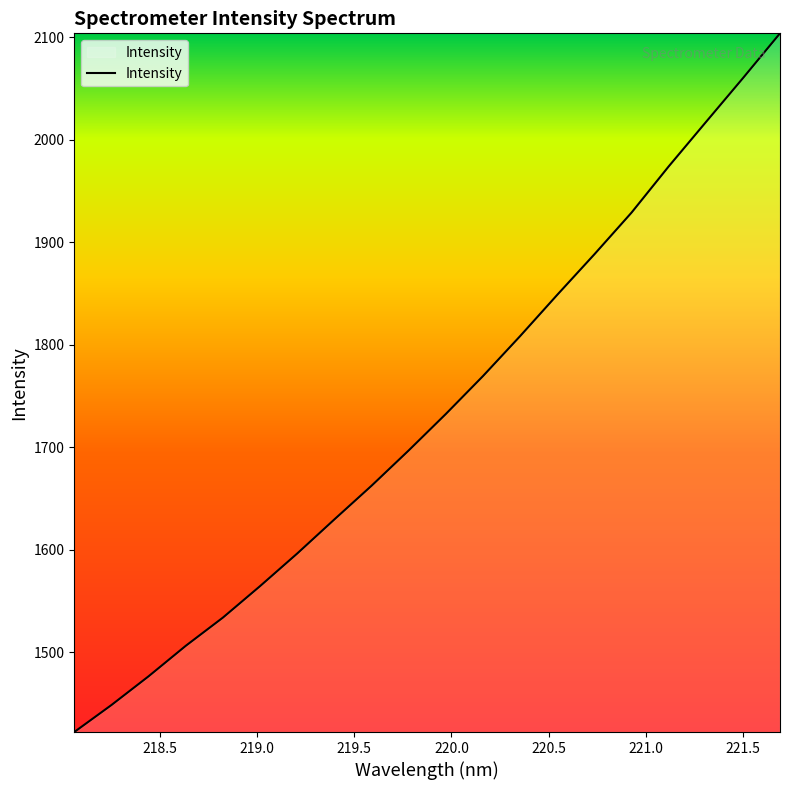

True or false: there are more than 2 points higher than both neighbors.

False